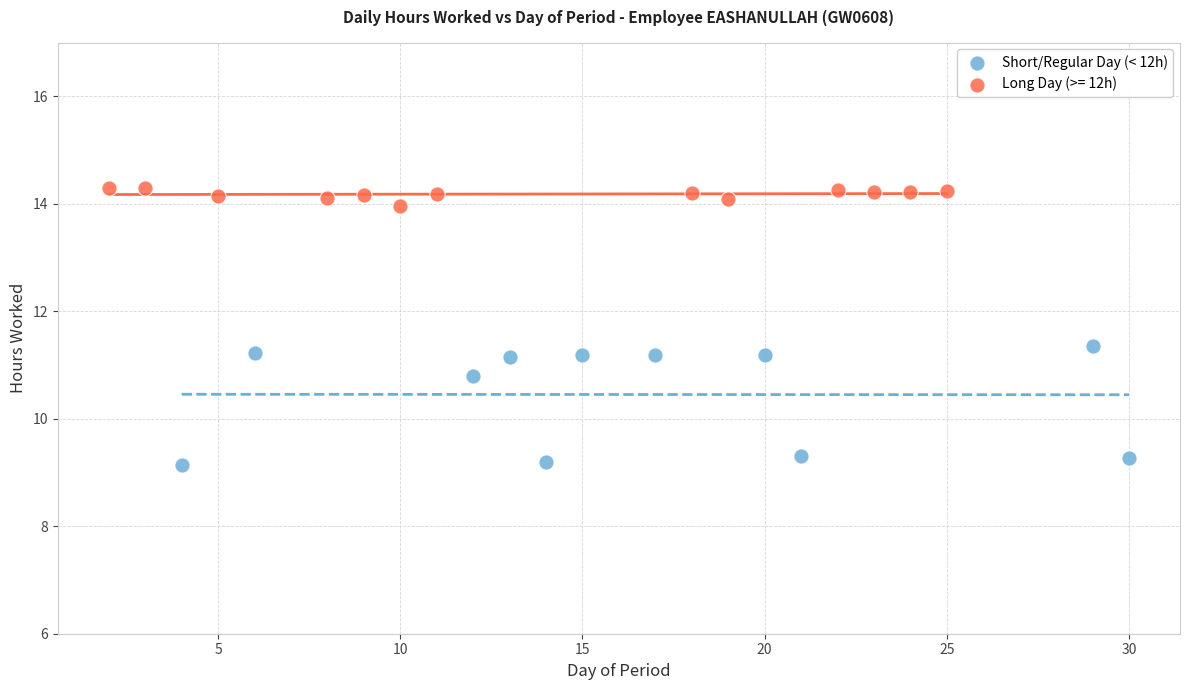

Which series has the widest spread of Y values?

Short/Regular Day (< 12h)